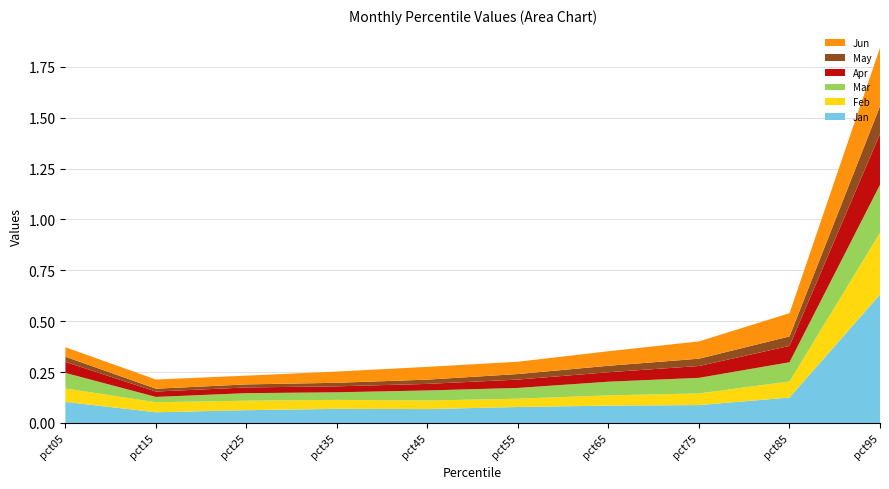

Reading right to left, transcribe all the data shown in this chart.

Jan: pct95=0.6	pct85=0.1	pct75=0.1	pct65=0.1	pct55=0.1	pct45=0.1	pct35=0.1	pct25=0.1	pct15=0.1	pct05=0.1
Feb: pct95=0.3	pct85=0.1	pct75=0.1	pct65=0.1	pct55=0.0	pct45=0.0	pct35=0.0	pct25=0.0	pct15=0.0	pct05=0.1
Mar: pct95=0.2	pct85=0.1	pct75=0.1	pct65=0.1	pct55=0.1	pct45=0.0	pct35=0.0	pct25=0.0	pct15=0.0	pct05=0.1
Apr: pct95=0.2	pct85=0.1	pct75=0.1	pct65=0.0	pct55=0.0	pct45=0.0	pct35=0.0	pct25=0.0	pct15=0.0	pct05=0.1
May: pct95=0.1	pct85=0.0	pct75=0.0	pct65=0.0	pct55=0.0	pct45=0.0	pct35=0.0	pct25=0.0	pct15=0.0	pct05=0.0
Jun: pct95=0.3	pct85=0.1	pct75=0.1	pct65=0.1	pct55=0.1	pct45=0.1	pct35=0.1	pct25=0.0	pct15=0.0	pct05=0.0